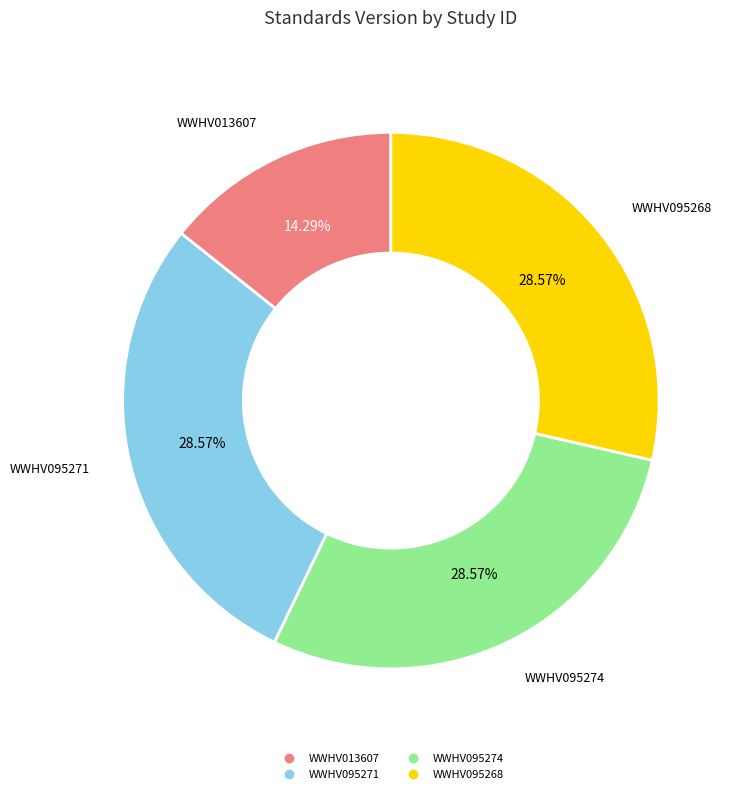

To the nearest percent, what is the average slice percentage?

25%